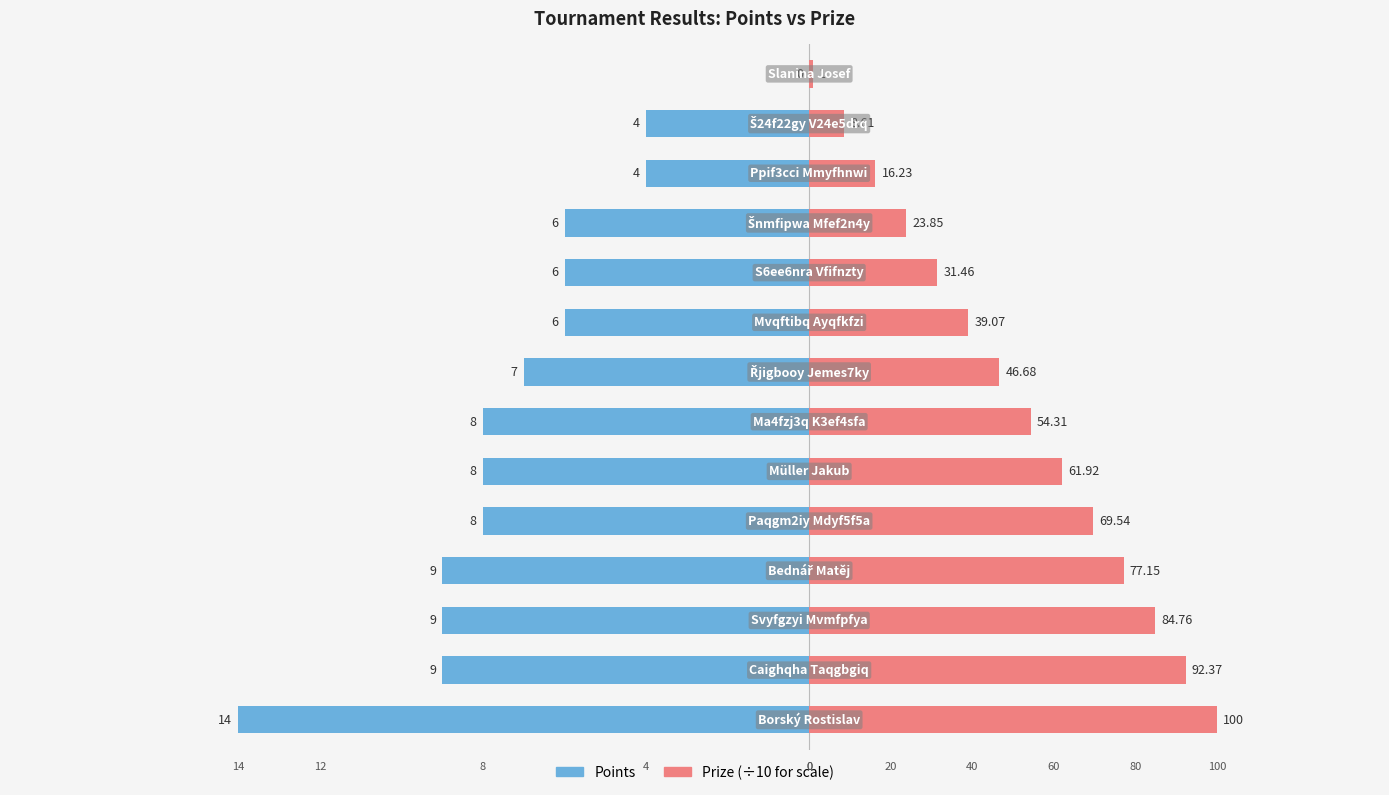

Reading left to right, list all the values displayed in this chart.

Points: 0=-14.0	1=-9.0	2=-9.0	3=-9.0	4=-8.0	5=-8.0	6=-8.0	7=-7.0	8=-6.0	9=-6.0	10=-6.0	11=-4.0	12=-4.0	13=0.0
Prize: 0=10.0	1=9.2	2=8.5	3=7.7	4=7.0	5=6.2	6=5.4	7=4.7	8=3.9	9=3.1	10=2.4	11=1.6	12=0.9	13=0.1